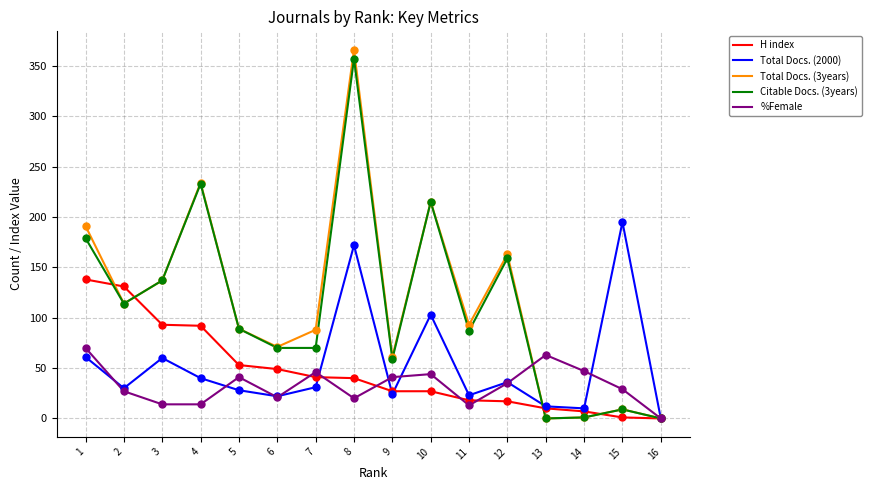

At how many categories does at least one series exceed 126?

8